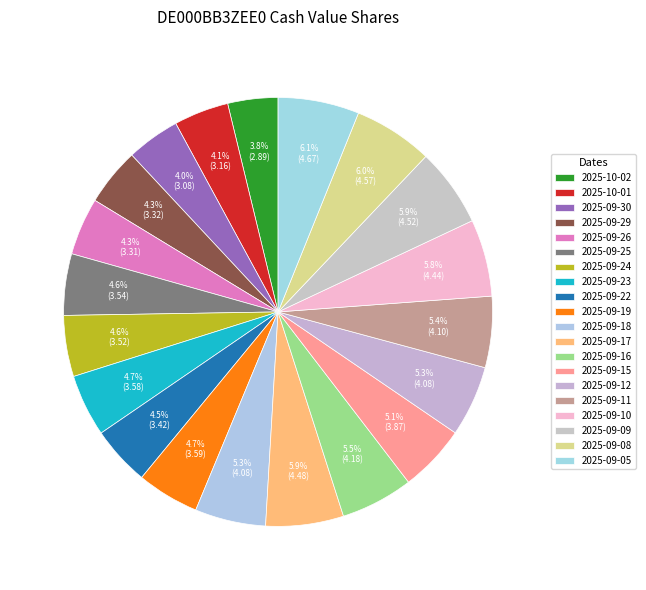

Count the number of slices in the pie.

20